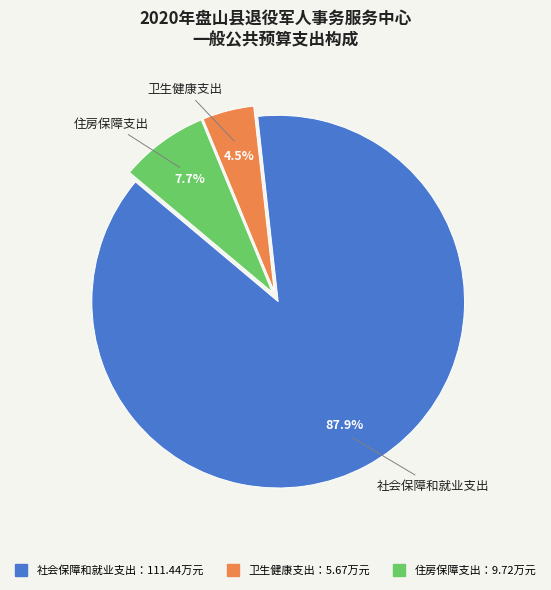

Does any single category account for the majority?

Yes